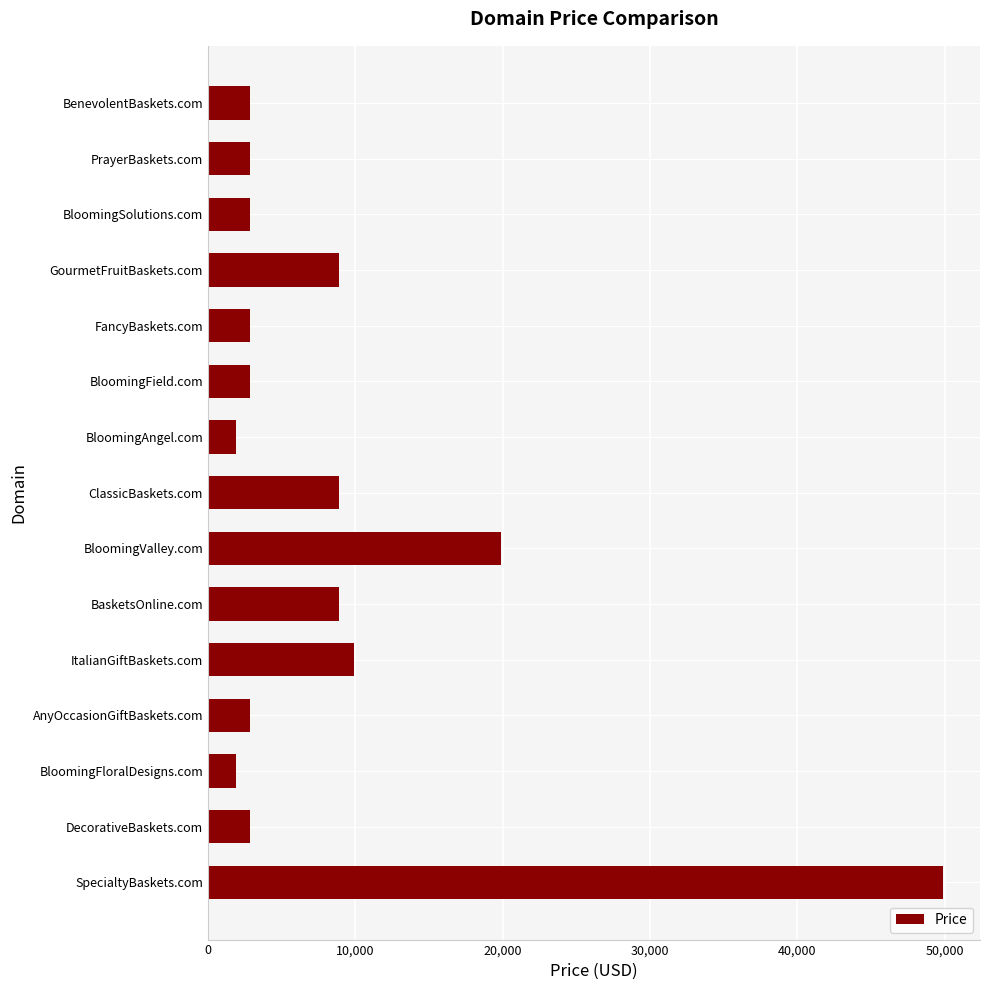

How many bars are there in total?

15